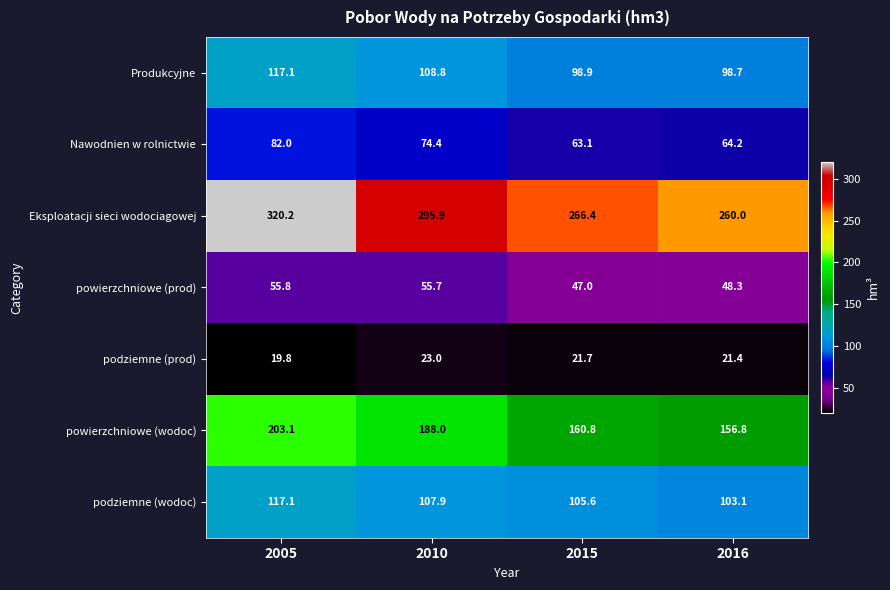

Read the Produkcyjne value at 2005.

117.1